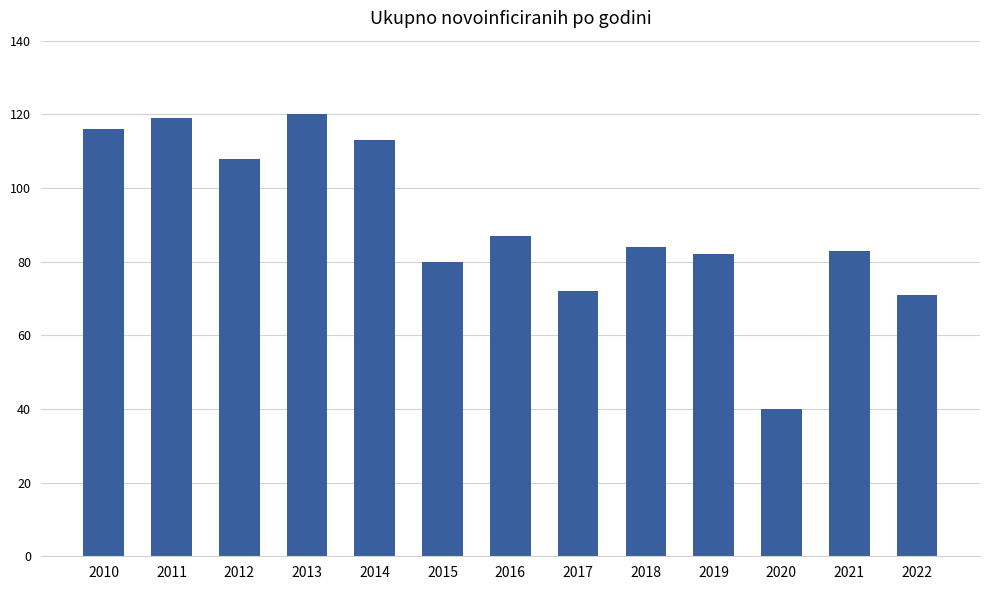

How many values are below 84?

6